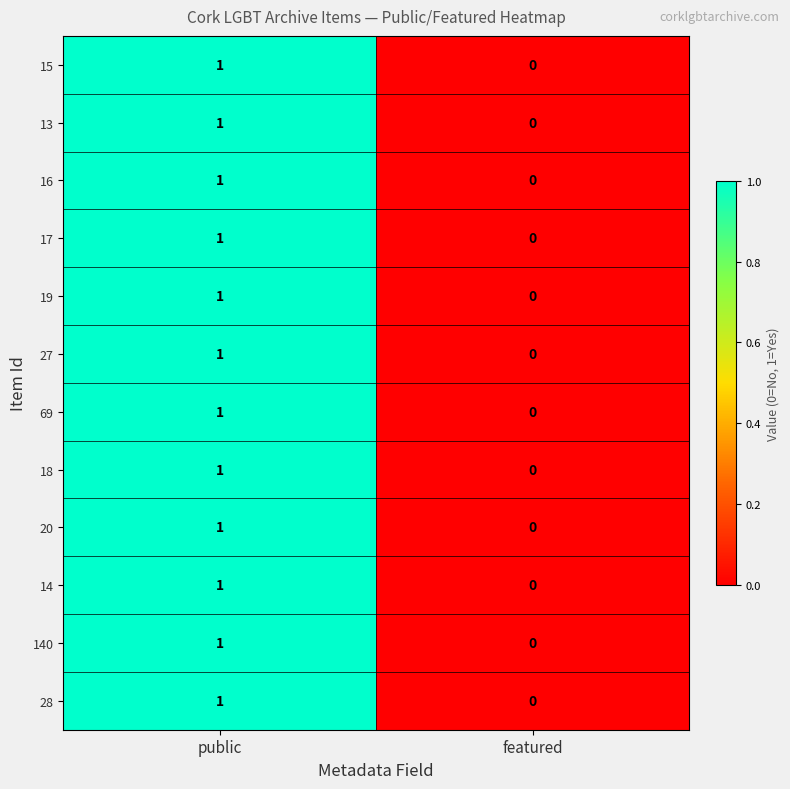

The value of 140 at featured is 0. True or false?

True